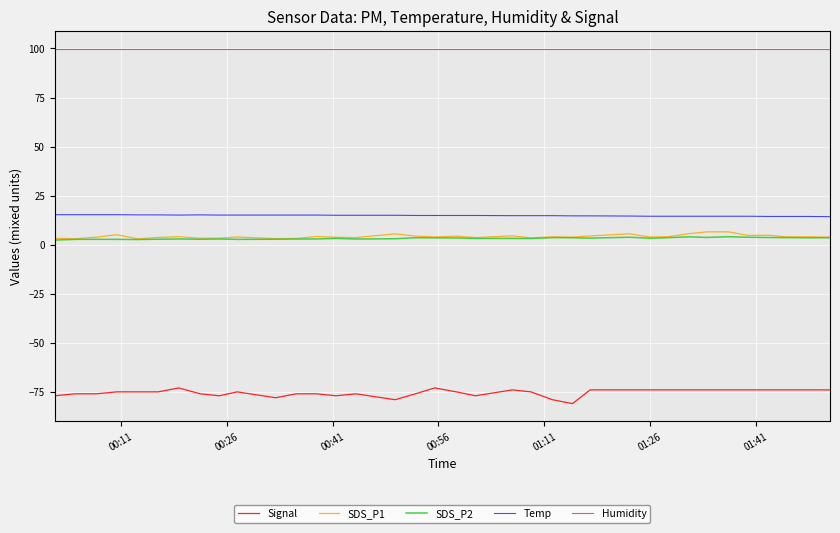

Which series has the largest total across all categories?

Humidity